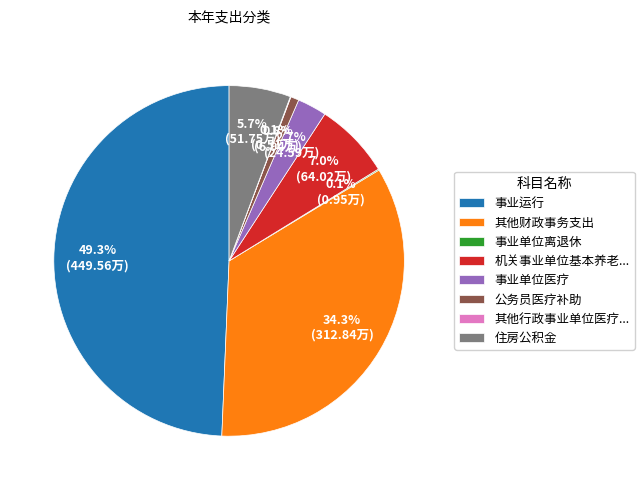

To the nearest percent, what portion does 事业单位医疗 represent?

3%